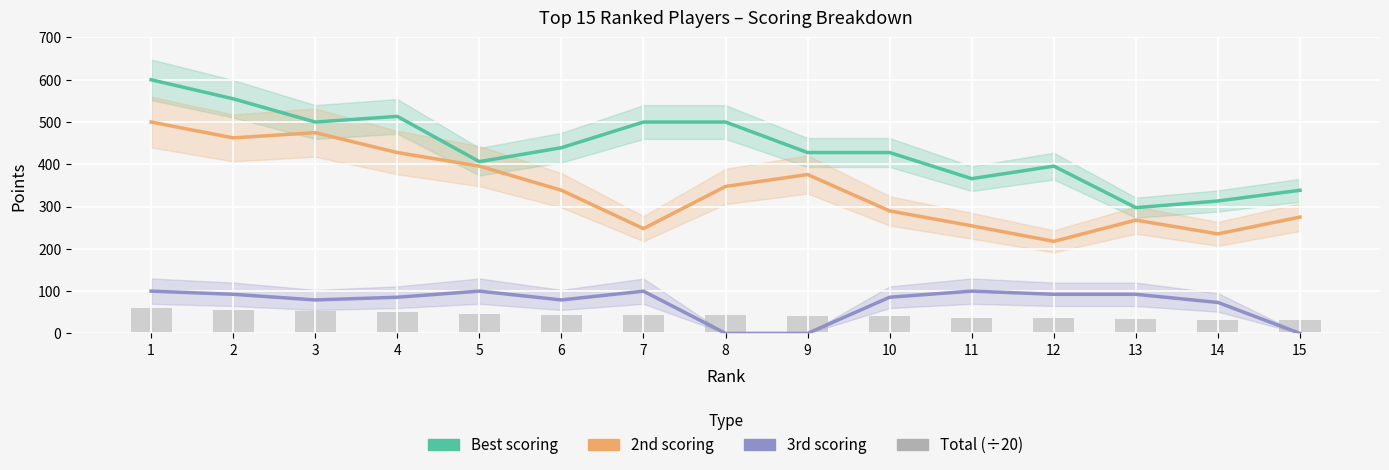

What is the maximum value shown in the chart?

600.0